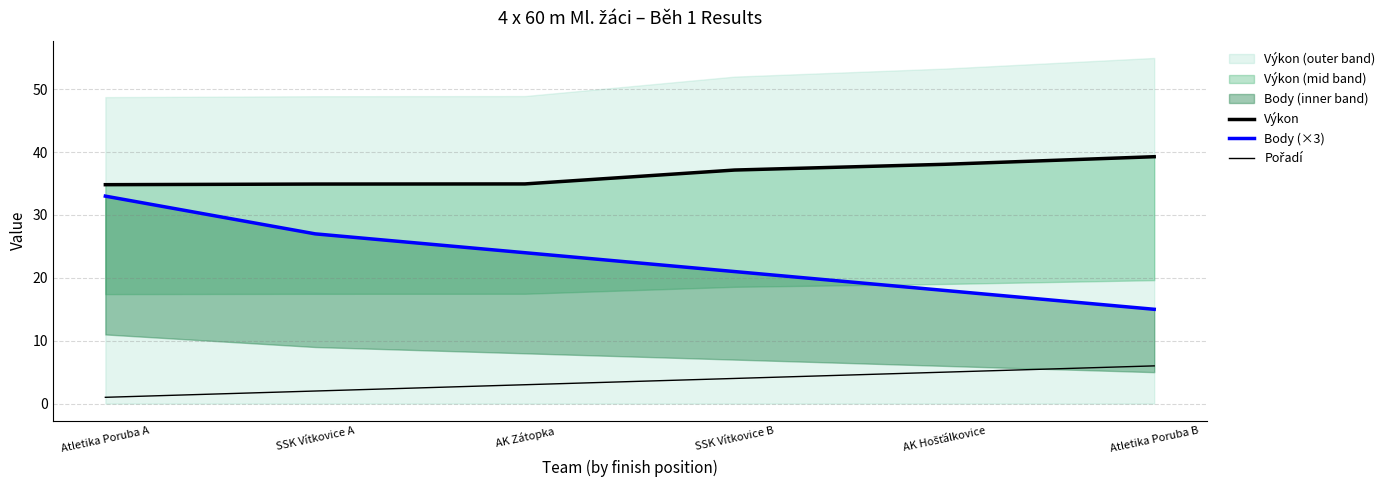

What is the difference between the maximum and minimum values in the Výkon series?

4.5